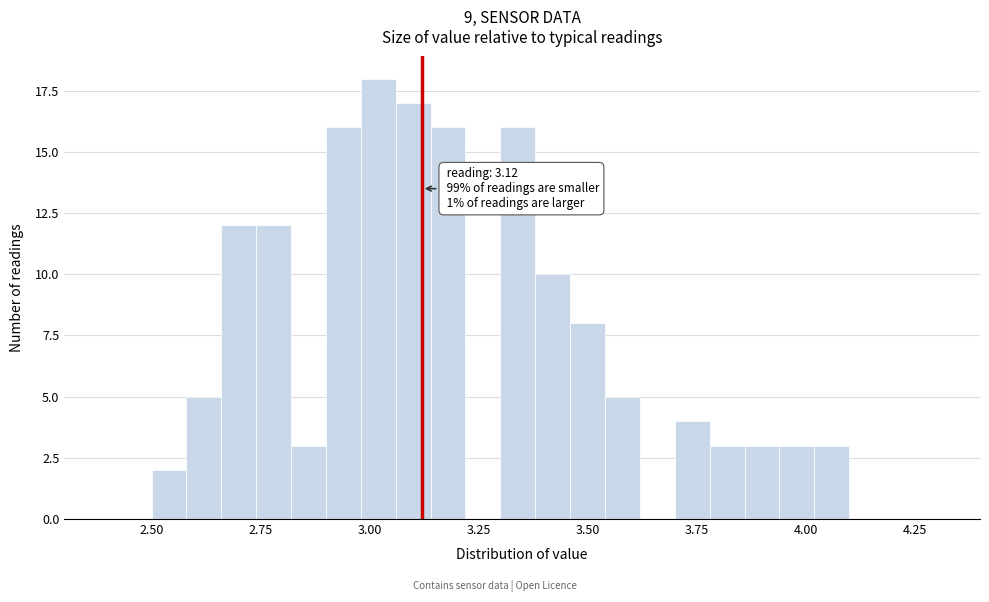

Read against the x-axis, roughly where is the centre of the tallest bar?

3.00